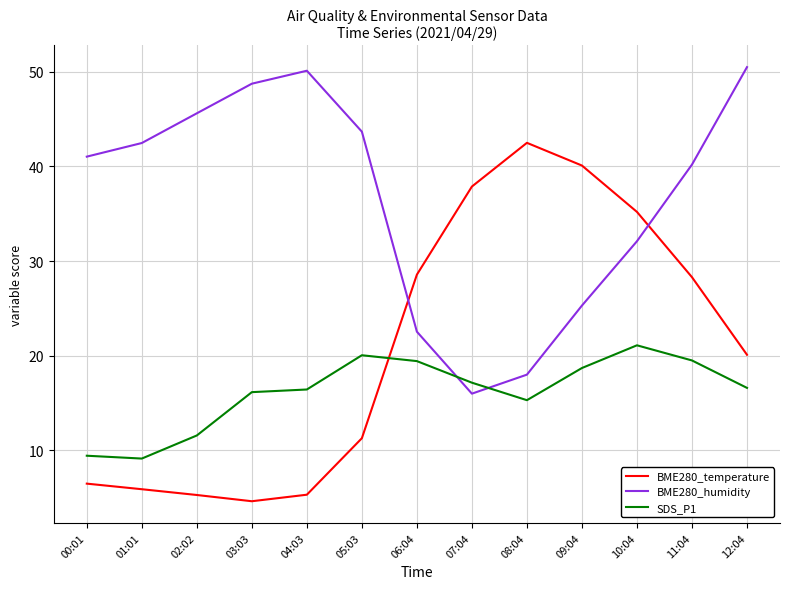

What is the lowest value of the BME280_humidity series?

16.0